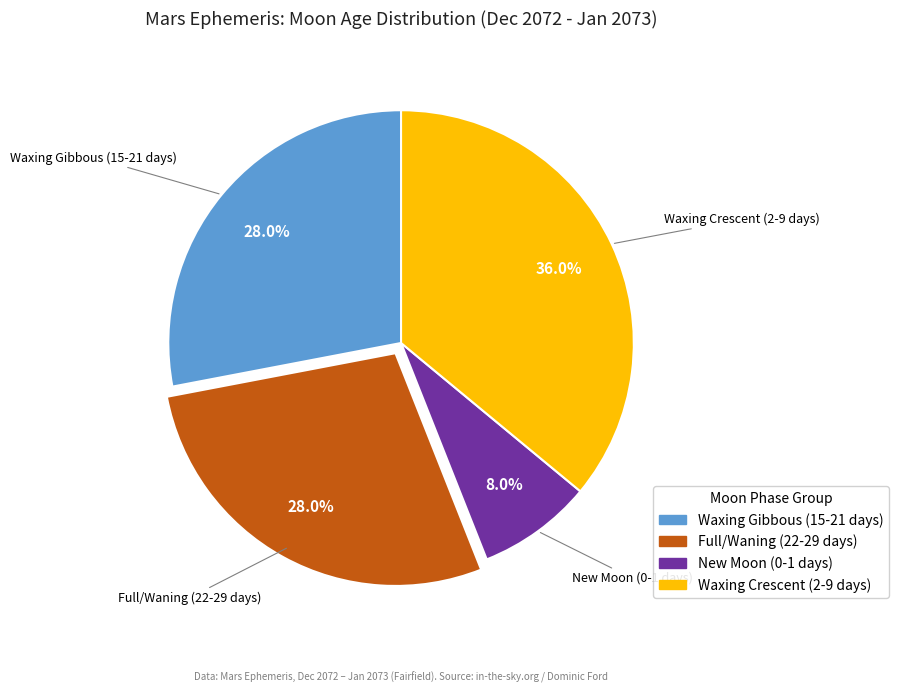

Do Full/Waning (22-29 days) and Waxing Gibbous (15-21 days) together represent more than half of the pie?

Yes